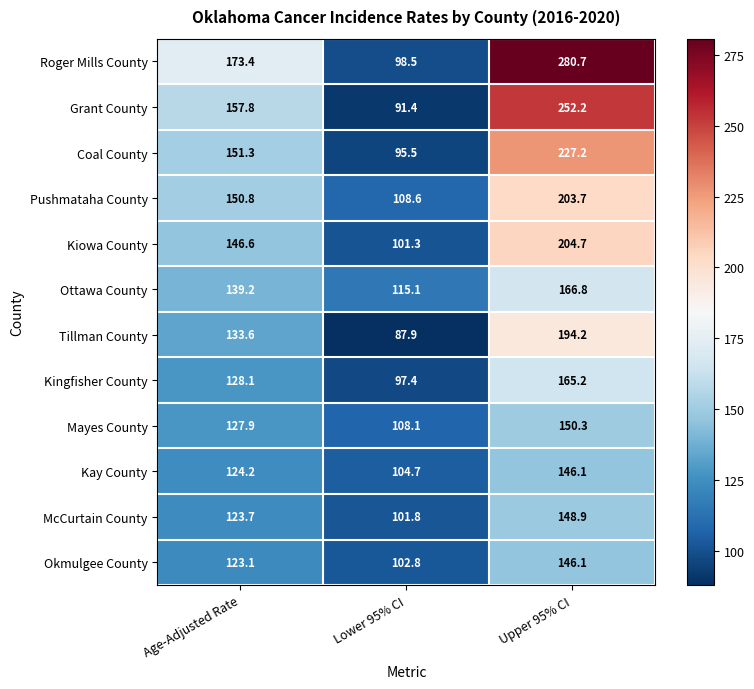

What is the minimum value shown in the chart?

87.9